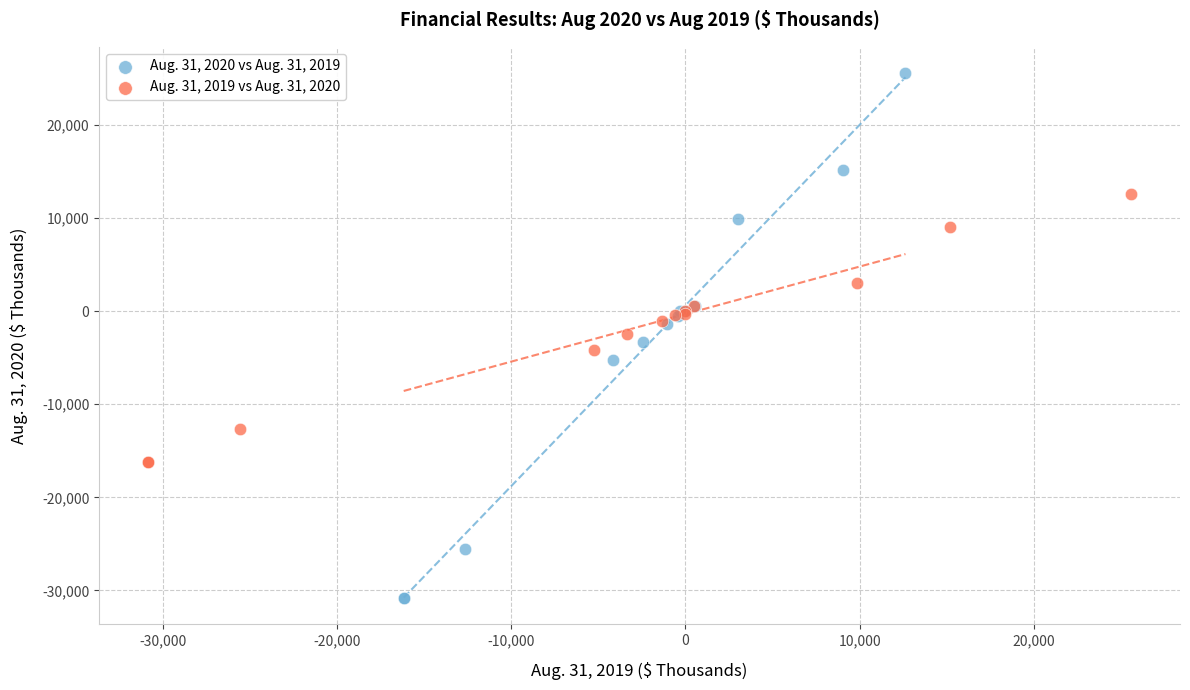

Which series reaches the minimum Y coordinate?

Aug. 31, 2020 vs Aug. 31, 2019